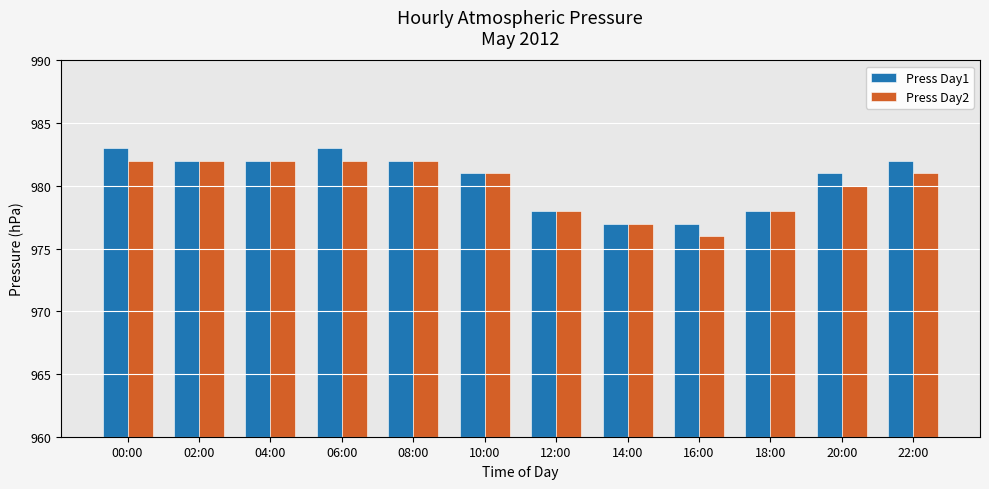

Reading right to left, extract all data points from this chart.

Press Day1: 22:00=982	20:00=981	18:00=978	16:00=977	14:00=977	12:00=978	10:00=981	08:00=982	06:00=983	04:00=982	02:00=982	00:00=983
Press Day2: 22:00=981	20:00=980	18:00=978	16:00=976	14:00=977	12:00=978	10:00=981	08:00=982	06:00=982	04:00=982	02:00=982	00:00=982